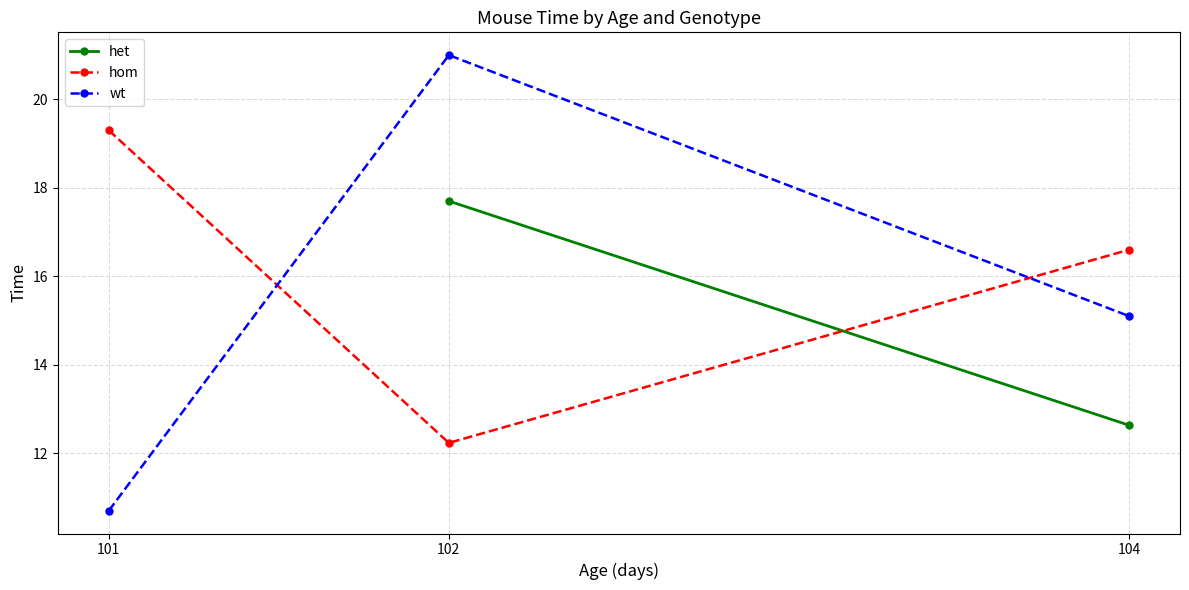

What is the value of the wt point at the 3rd from the left?

15.1